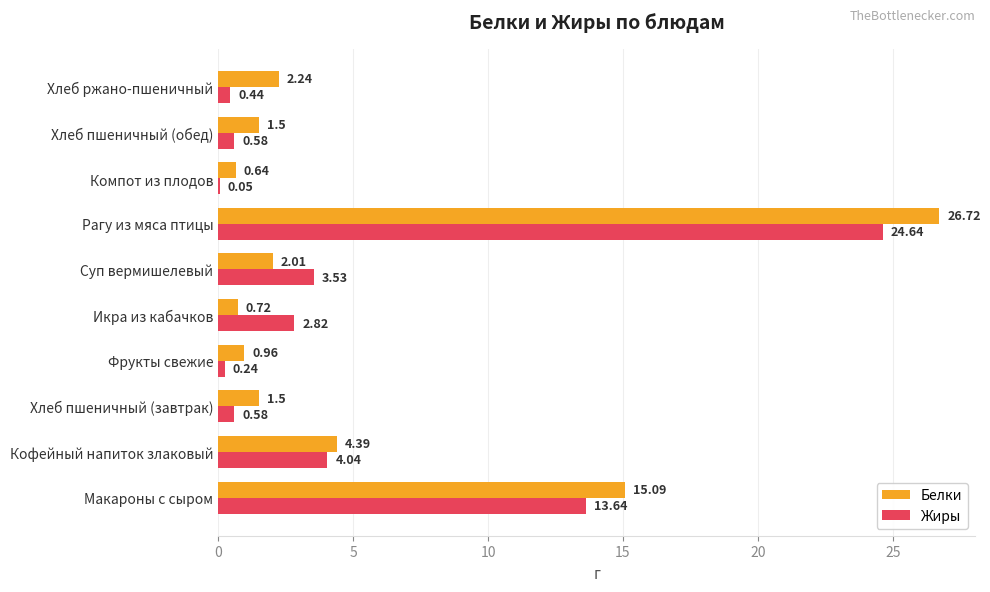

What is the sum of all Жиры values?

50.6